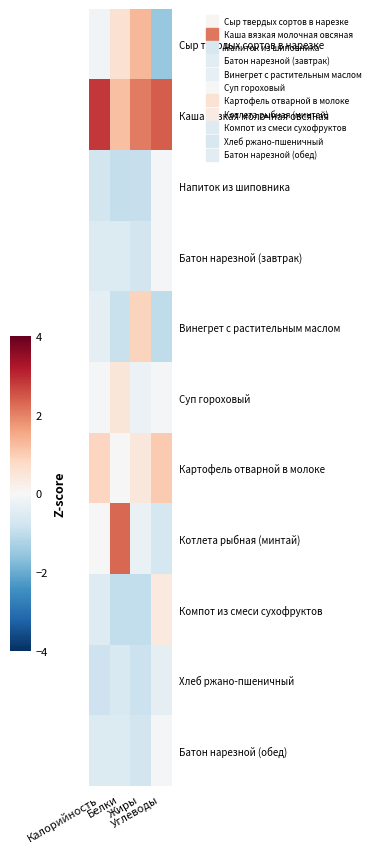

How many categories are shown in the chart?

4